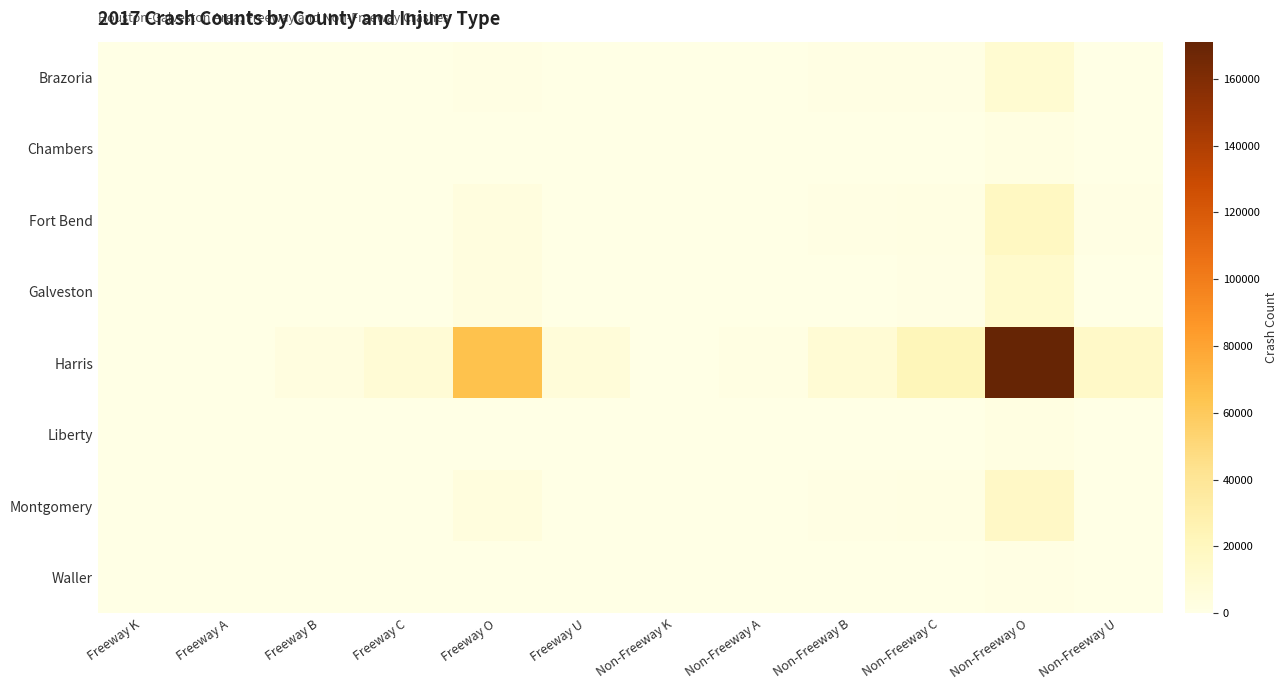

Reading left to right, transcribe all the data shown in this chart.

Brazoria: Freeway K=4	Freeway A=12	Freeway B=58	Freeway C=74	Freeway O=1174	Freeway U=42	Non-Freeway K=39	Non-Freeway A=139	Non-Freeway B=682	Non-Freeway C=1075	Non-Freeway O=10157	Non-Freeway U=336
Chambers: Freeway K=0	Freeway A=5	Freeway B=33	Freeway C=27	Freeway O=418	Freeway U=10	Non-Freeway K=7	Non-Freeway A=66	Non-Freeway B=166	Non-Freeway C=153	Non-Freeway O=2201	Non-Freeway U=86
Fort Bend: Freeway K=11	Freeway A=38	Freeway B=194	Freeway C=313	Freeway O=3872	Freeway U=122	Non-Freeway K=29	Non-Freeway A=162	Non-Freeway B=981	Non-Freeway C=1846	Non-Freeway O=18613	Non-Freeway U=794
Galveston: Freeway K=6	Freeway A=44	Freeway B=189	Freeway C=328	Freeway O=3467	Freeway U=117	Non-Freeway K=34	Non-Freeway A=165	Non-Freeway B=603	Non-Freeway C=1209	Non-Freeway O=13123	Non-Freeway U=563
Harris: Freeway K=146	Freeway A=585	Freeway B=3112	Freeway C=8629	Freeway O=65157	Freeway U=6088	Non-Freeway K=310	Non-Freeway A=1567	Non-Freeway B=8841	Non-Freeway C=22071	Non-Freeway O=171138	Non-Freeway U=14850
Liberty: Freeway K=4	Freeway A=5	Freeway B=11	Freeway C=26	Freeway O=160	Freeway U=4	Non-Freeway K=34	Non-Freeway A=63	Non-Freeway B=154	Non-Freeway C=335	Non-Freeway O=2492	Non-Freeway U=84
Montgomery: Freeway K=7	Freeway A=40	Freeway B=266	Freeway C=440	Freeway O=4580	Freeway U=179	Non-Freeway K=47	Non-Freeway A=294	Non-Freeway B=1162	Non-Freeway C=1772	Non-Freeway O=16599	Non-Freeway U=639
Waller: Freeway K=4	Freeway A=4	Freeway B=9	Freeway C=9	Freeway O=47	Freeway U=0	Non-Freeway K=20	Non-Freeway A=31	Non-Freeway B=105	Non-Freeway C=162	Non-Freeway O=1267	Non-Freeway U=74